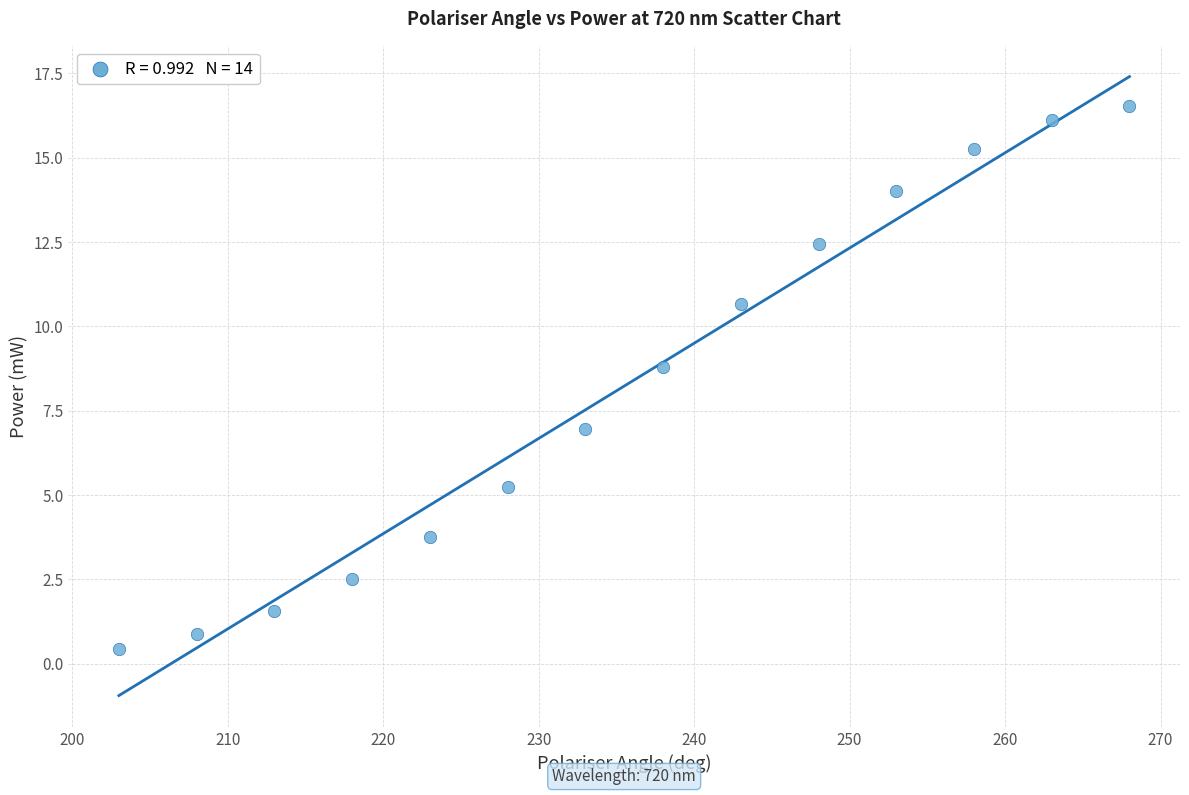

What is the range of X values (max minus min)?

65.0